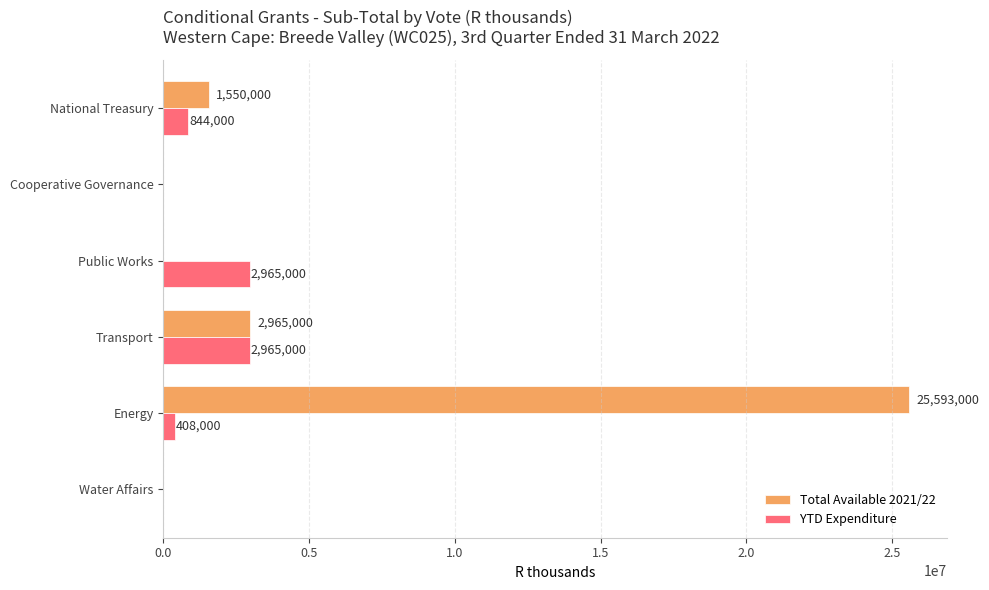

What is the greatest value displayed?

25593000